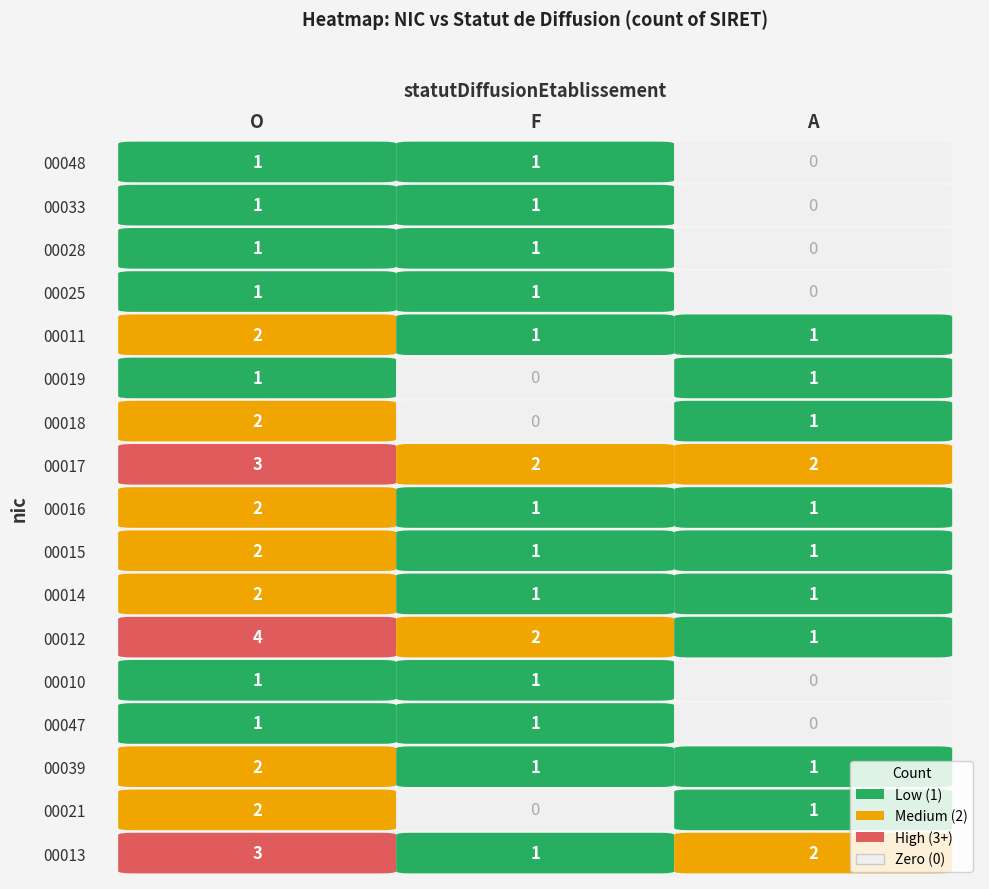

The value of 00039 at F is 1. True or false?

True